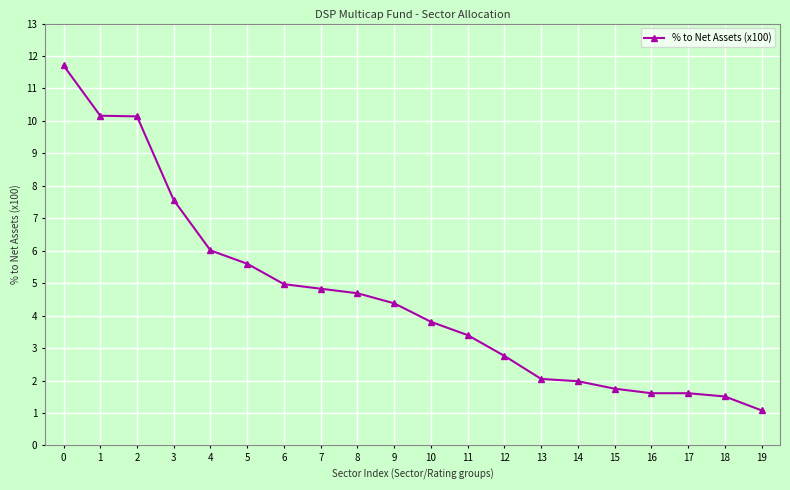

What is the sum of all values?

91.6